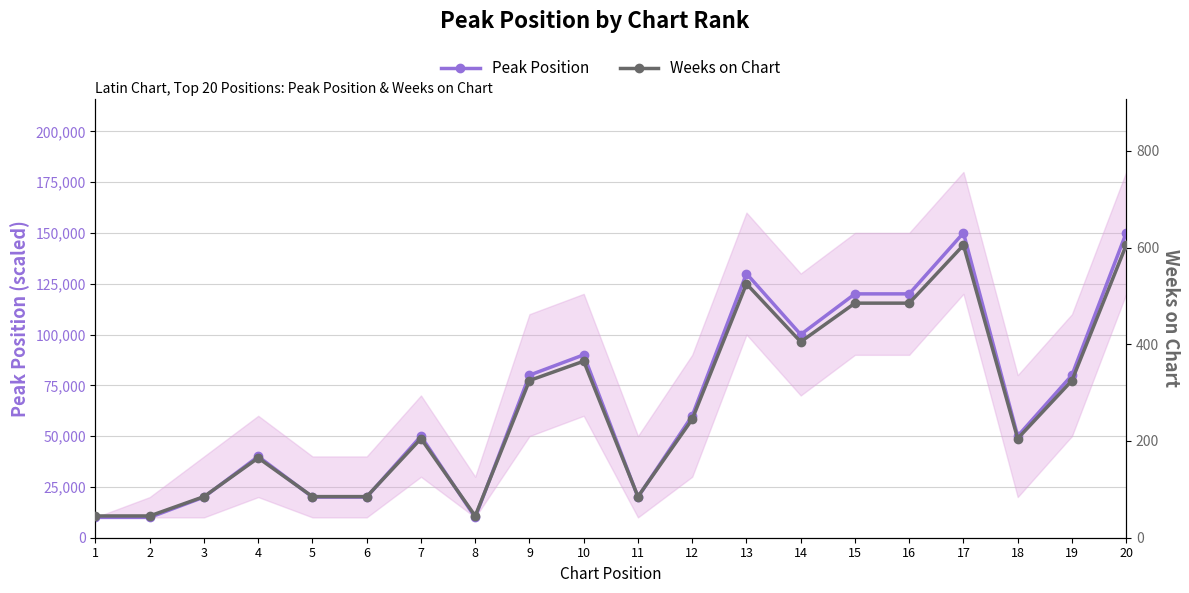

Rank the series by their maximum value, from highest to lowest.

Peak Position, Weeks on Chart